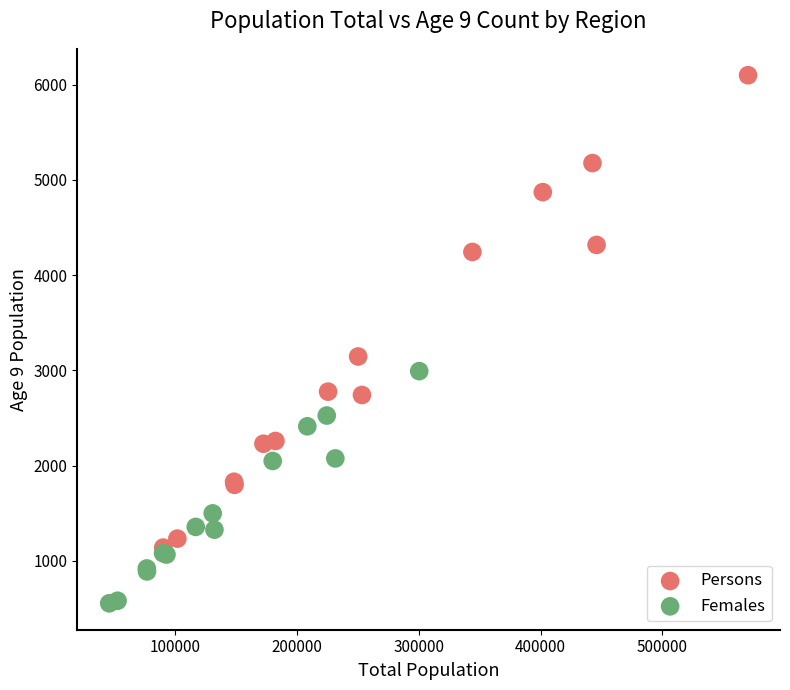

Which series contains the lowest Y value?

Females